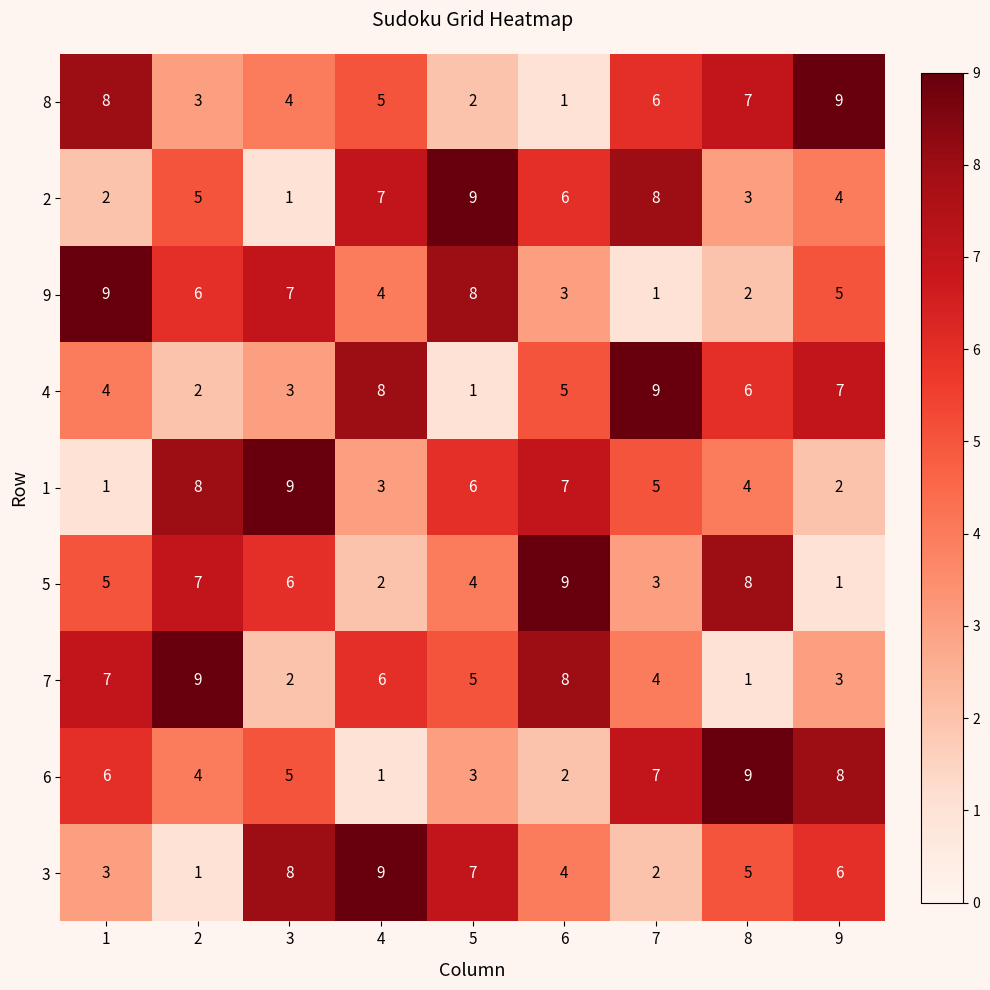

What is the total value across all series at 7?

45